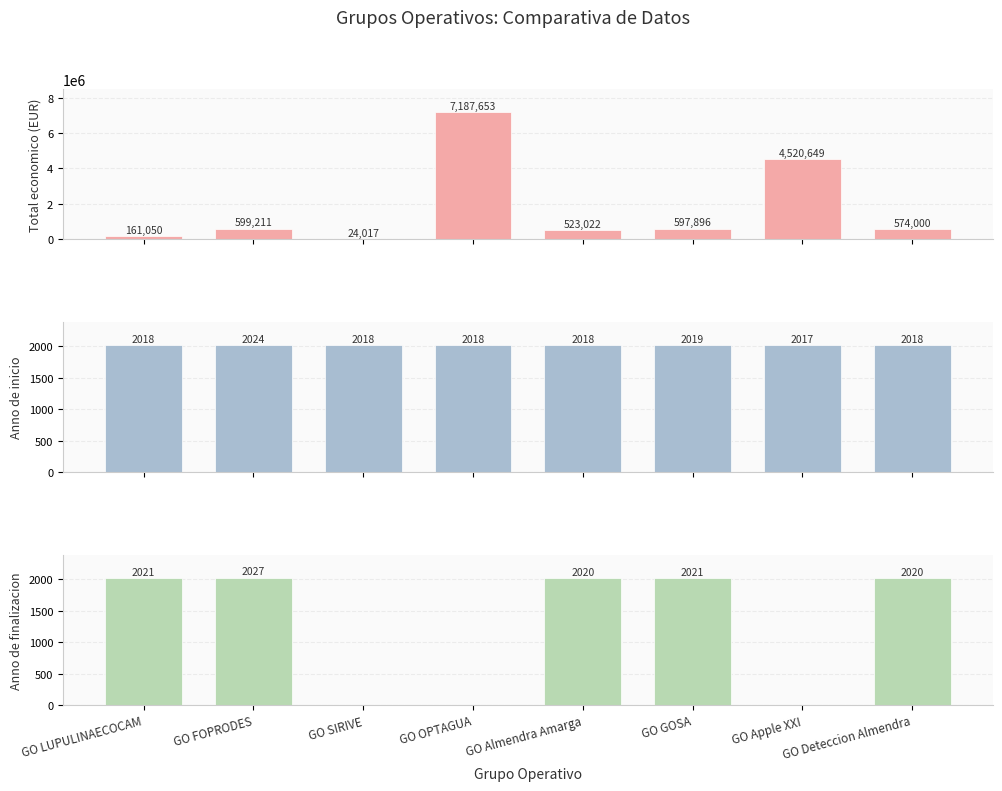

At which label does Anno de finalizacion first exceed 2020?

GO LUPULINAECOCAM